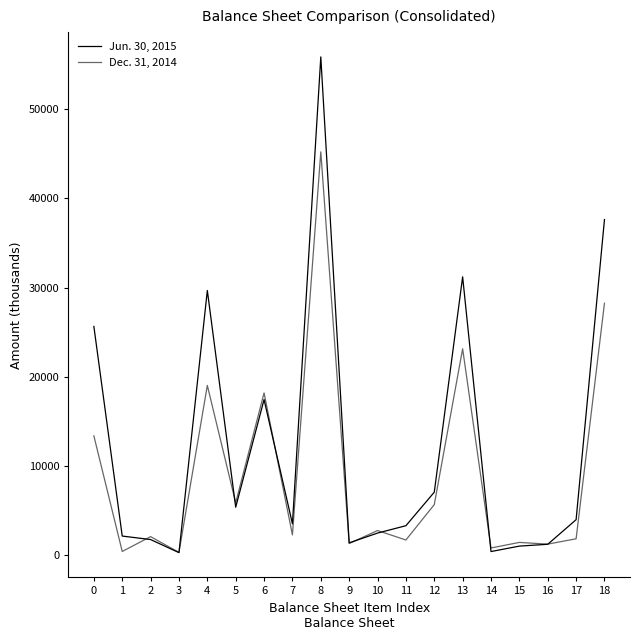

The Jun. 30, 2015 series shows 3934 at 17. True or false?

True